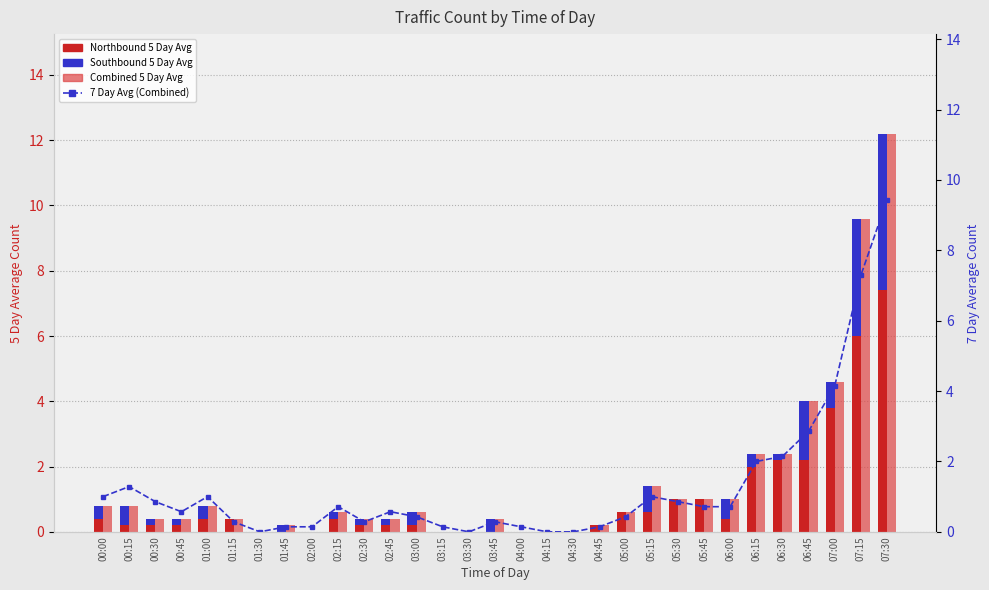

At 04:45, list the series in order from smallest to largest.

Southbound 5 Day Avg, 7 Day Avg (Combined), Northbound 5 Day Avg, 5 Day Avg (Combined)